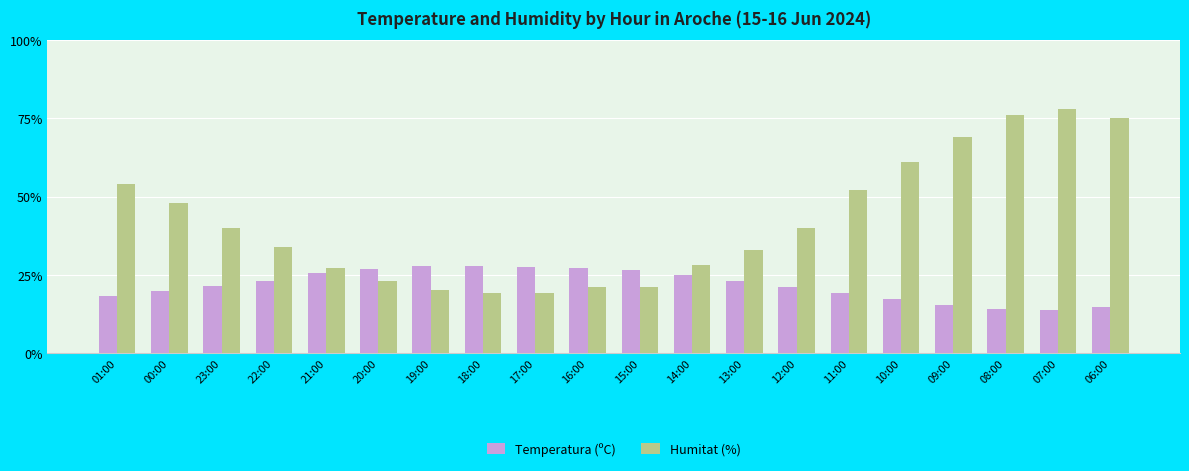

What is the difference between the maximum and second lowest values in the Humitat (%) series?

59.0